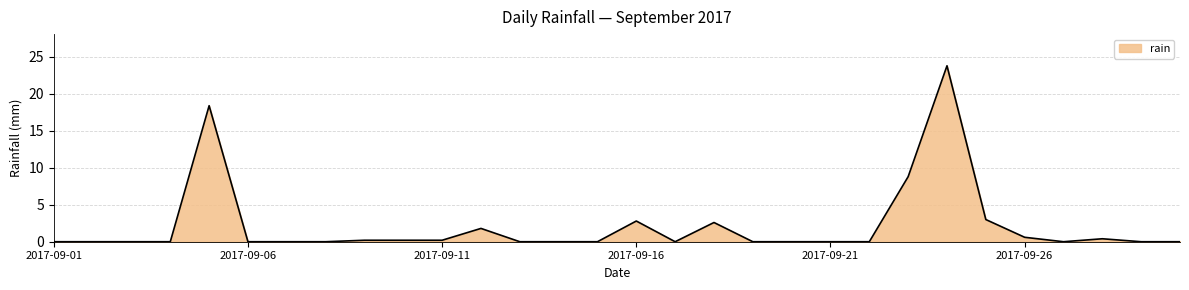

Does the chart display data point markers on the line(s)?

No